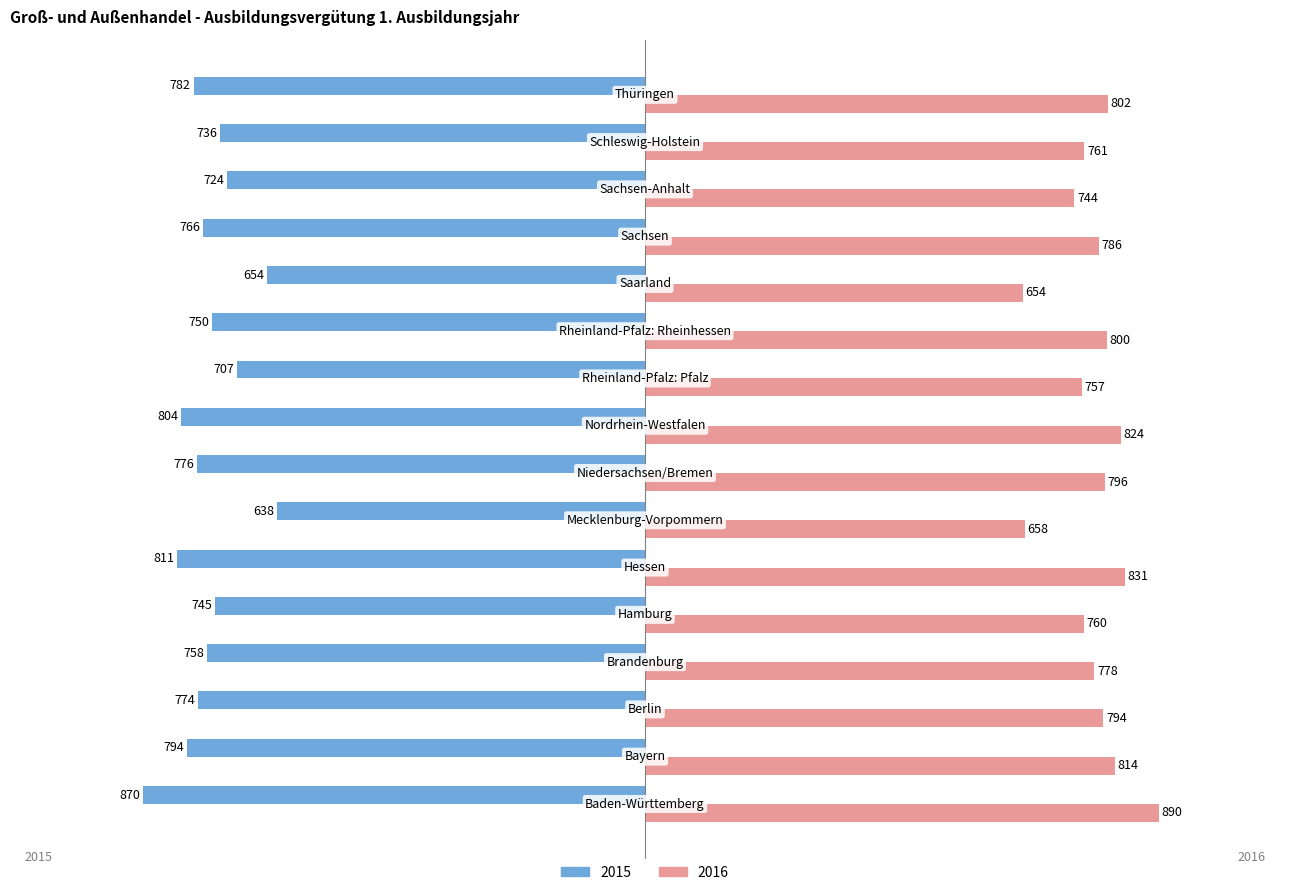

What is the maximum value shown in the chart?

890